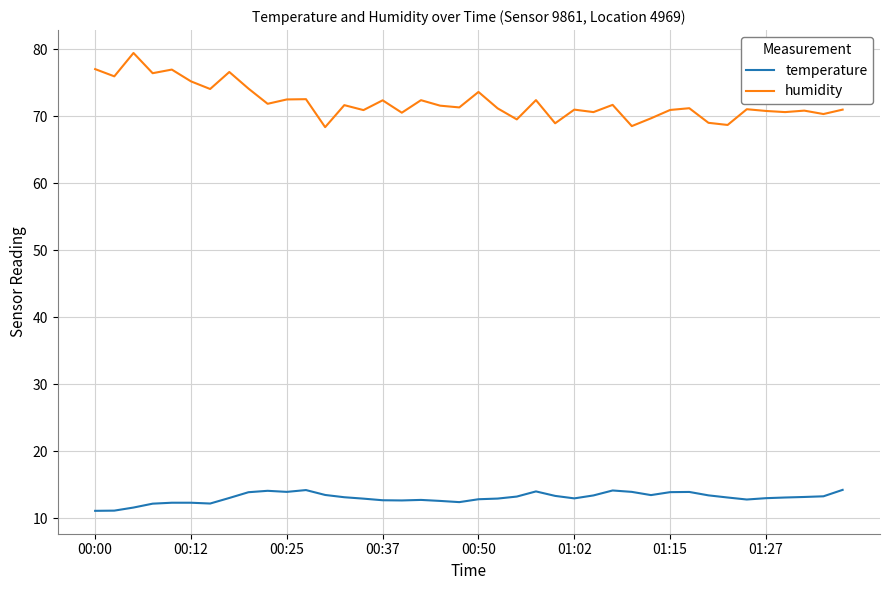

Which series has the largest total across all categories?

humidity